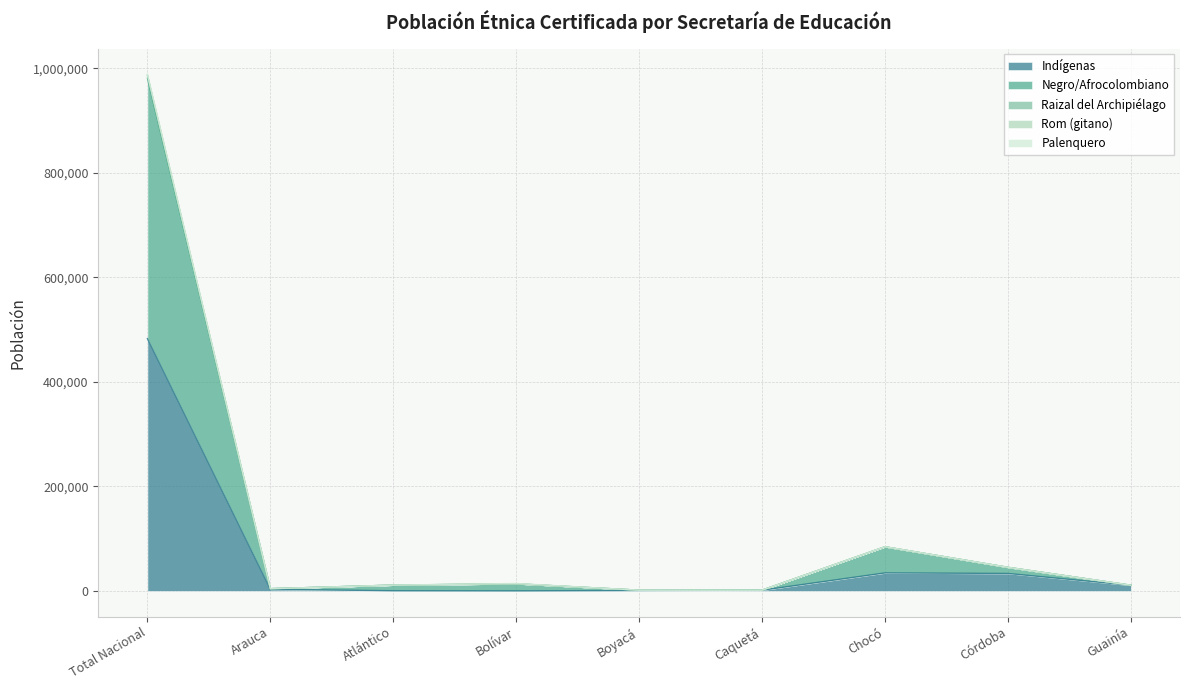

What is the difference between the Rom (gitano) values at Boyacá and Atlántico?

9689